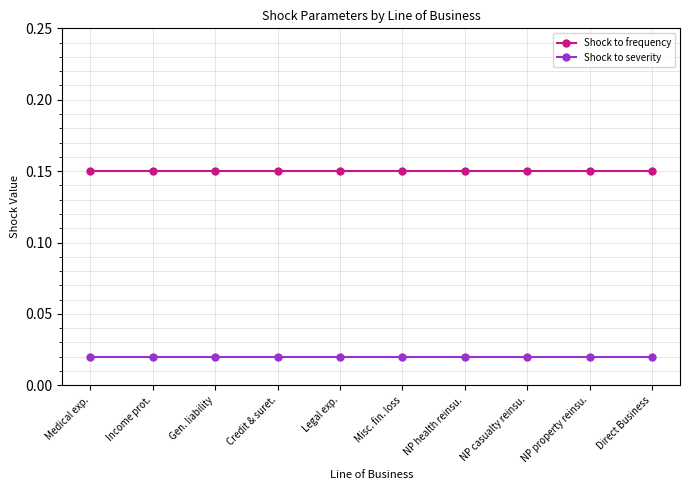

At how many categories does at least one series exceed 0?

10